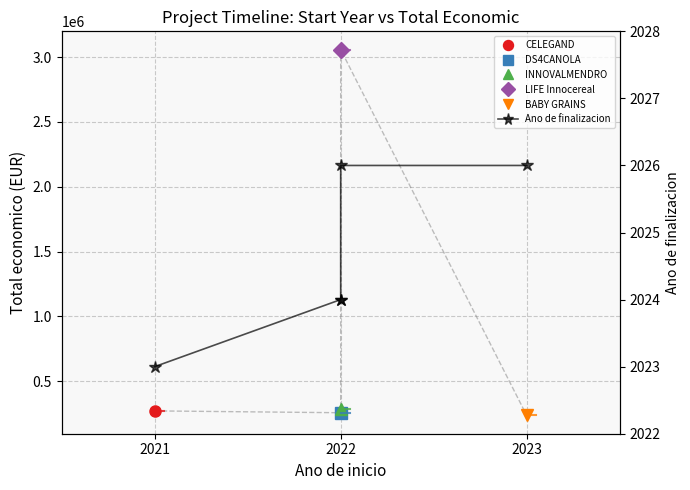

What is the sum of all values?

10123